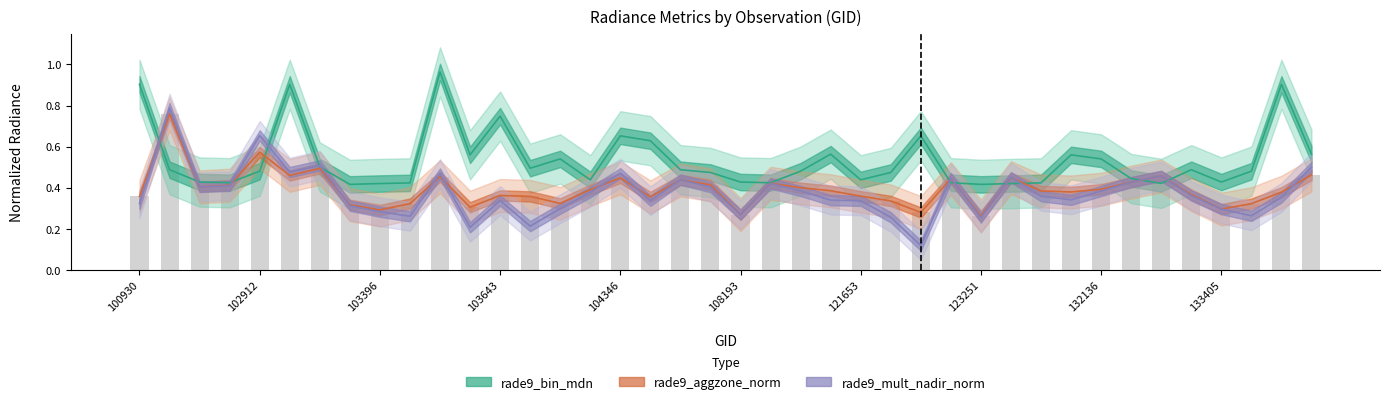

What is the approximate value of rade9_aggzone_norm at 31?

0.4